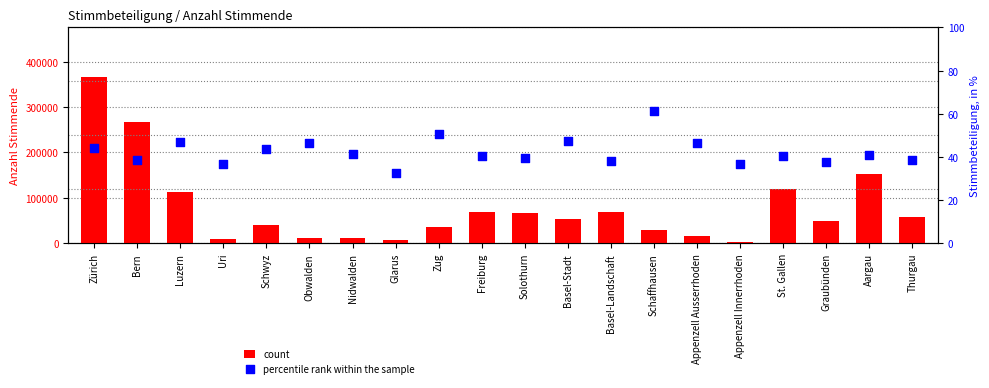

What is the total value across all series at Zürich?

365709.2